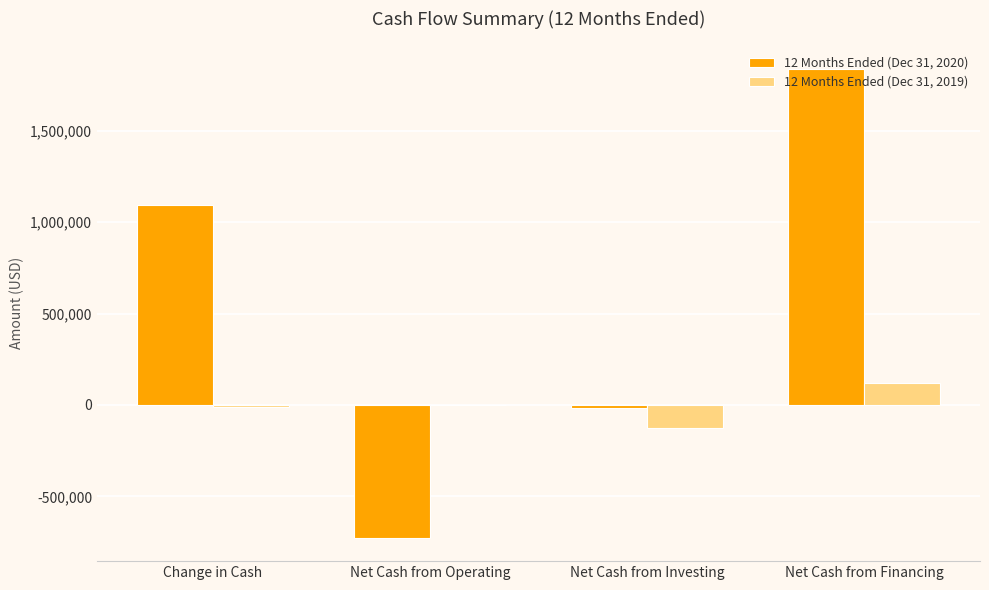

Between Change in Cash and Net Cash from Operating, which series saw the biggest shift?

12 Months Ended (Dec 31, 2020)